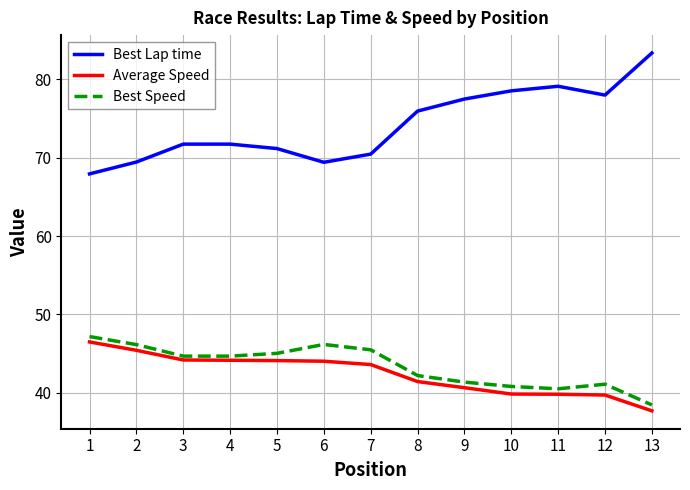

What are all the series names shown in the legend?

Best Lap time, Average Speed, Best Speed